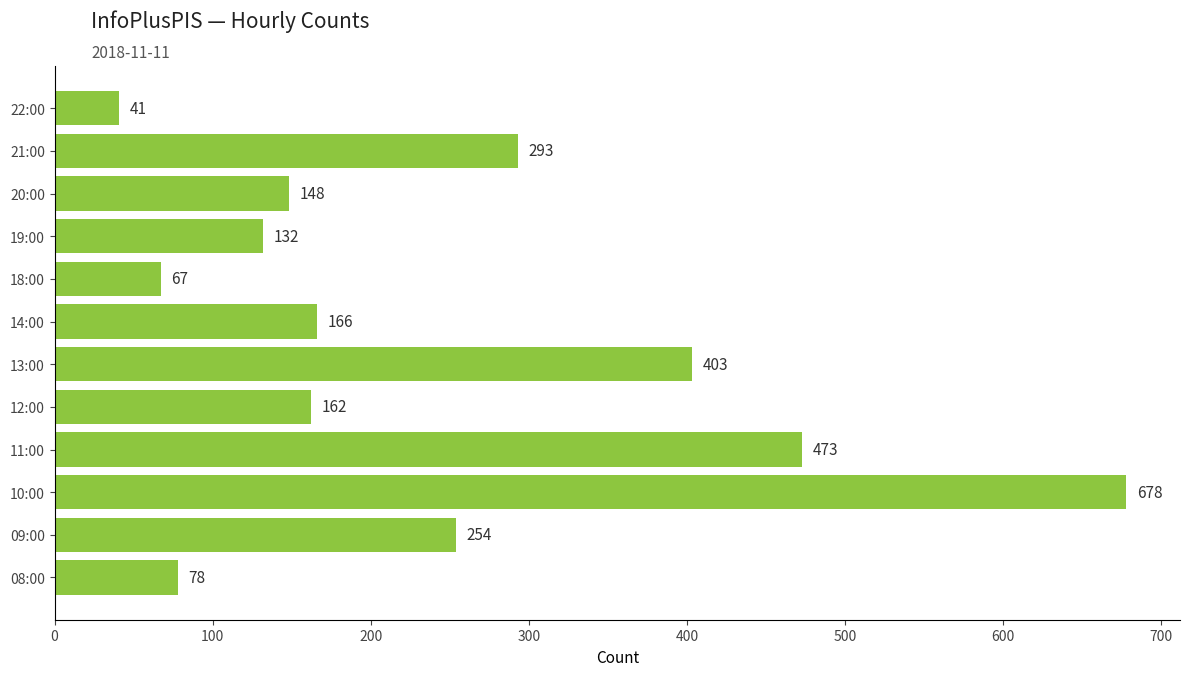

Which category has the lowest value across all series?

22:00